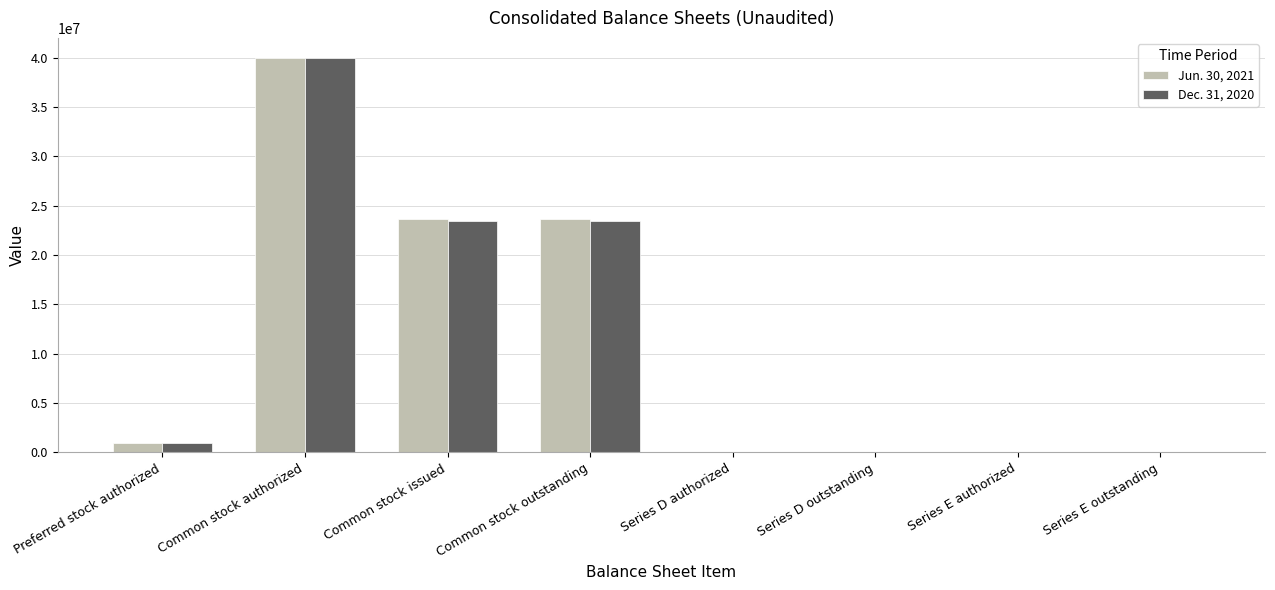

Are the bars grouped side by side (vs. stacked)?

Yes